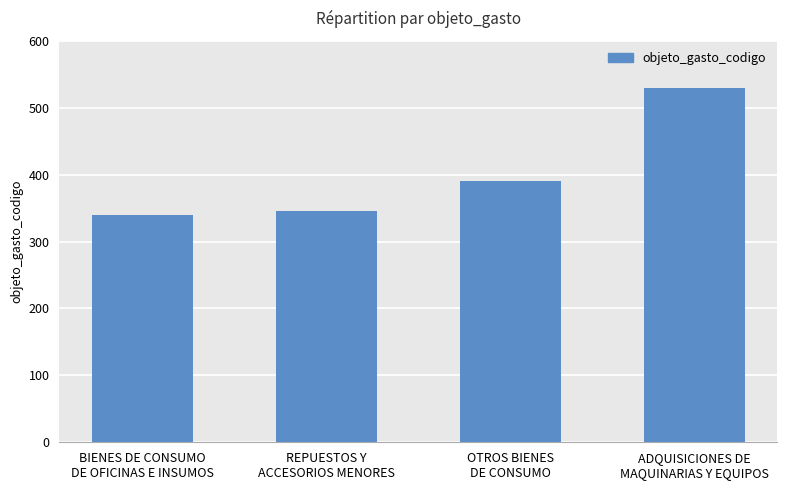

Which label corresponds to the largest value in the chart?

ADQUISICIONES DE
MAQUINARIAS Y EQUIPOS